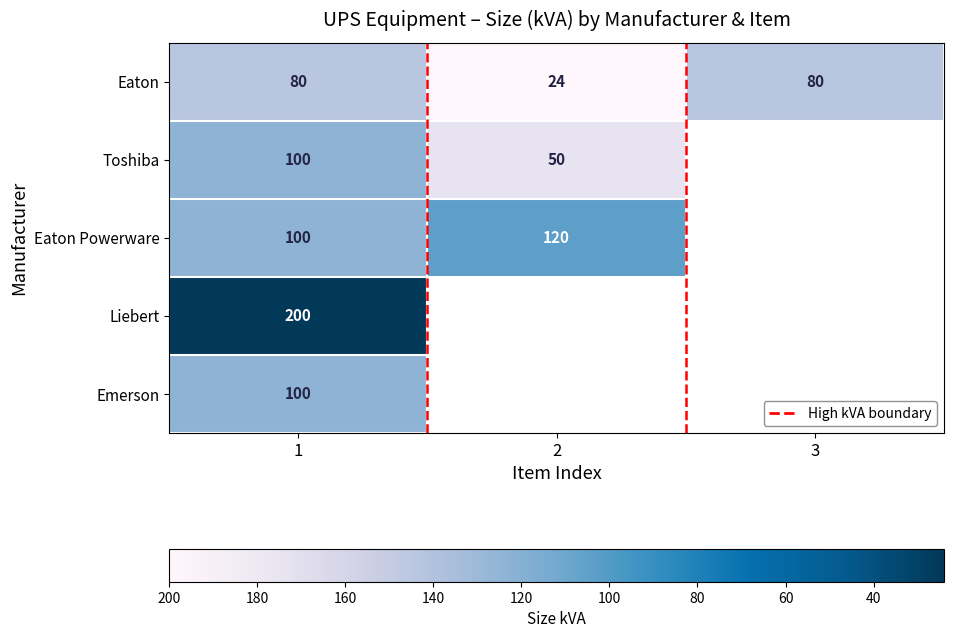

How many values in the Eaton series are below 80?

1